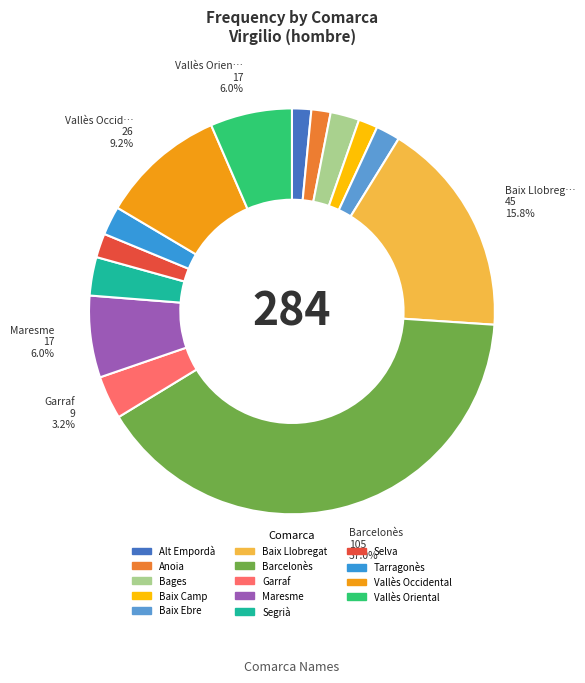

True or false: Tarragonès accounts for 2% of the total.

True